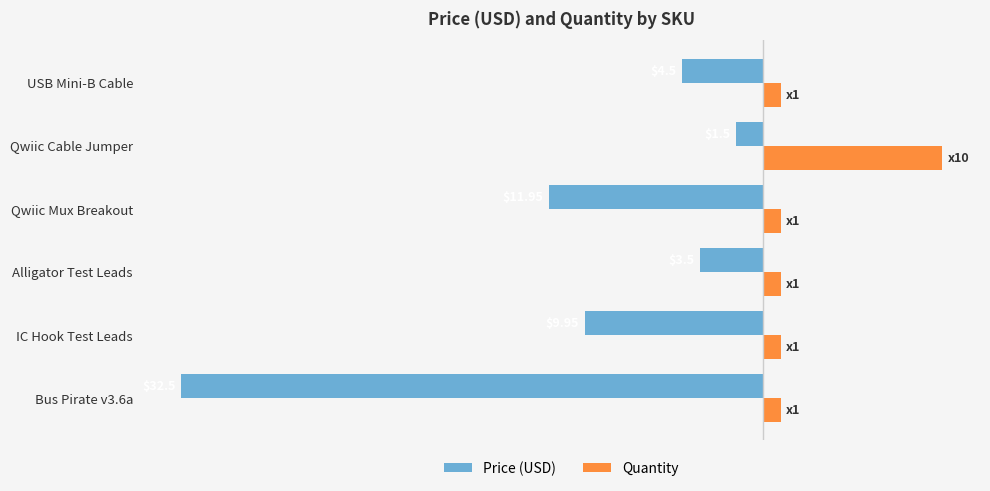

What are all the series names shown in the legend?

Price (USD), Quantity